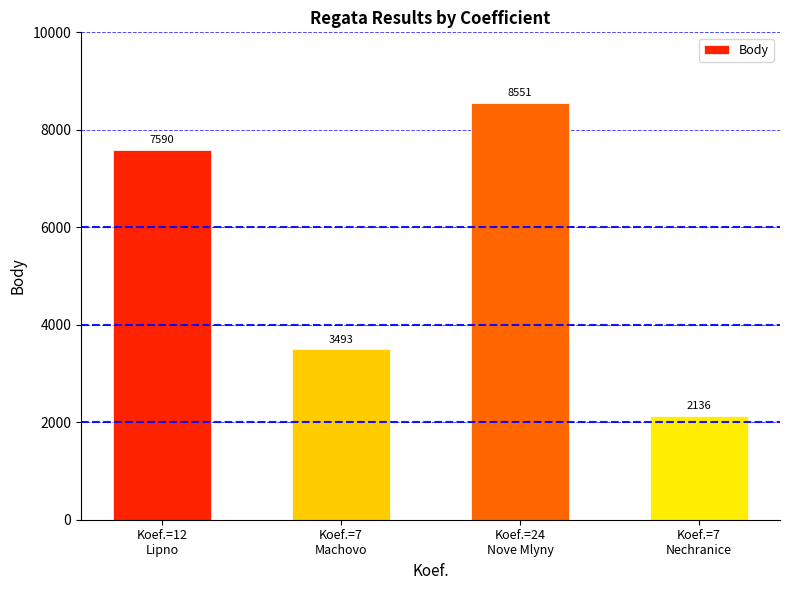

True or false: the data shows 2136 at Koef.=7
Nechranice.

True